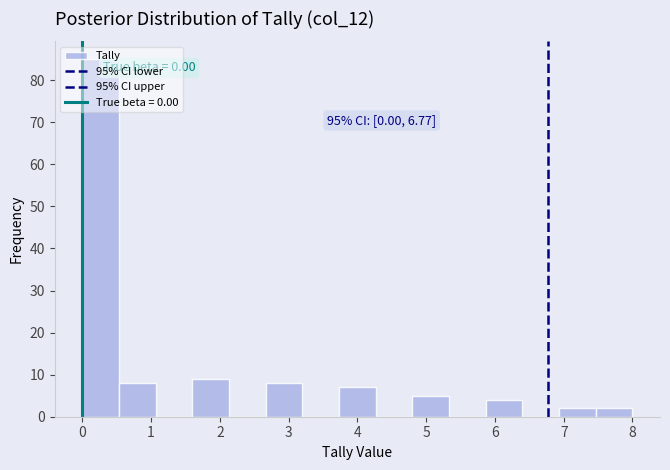

Which range on the x-axis has the tallest bar?

0.0 to 0.5